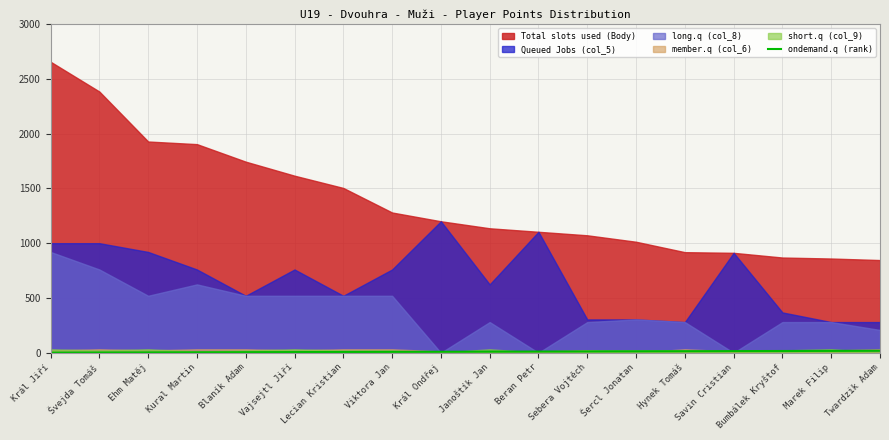

True or false: the data has more than 0 interior local peaks.

False